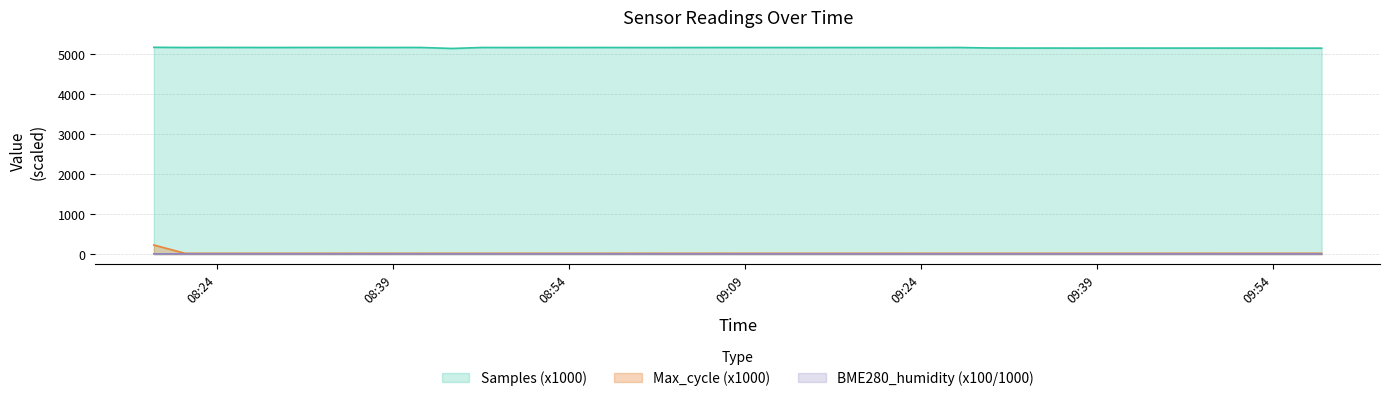

What is the greatest value displayed?

5156.7